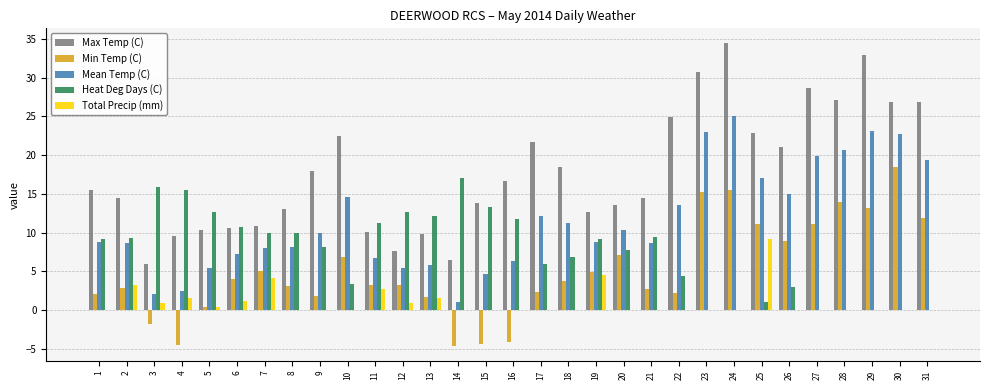

What is the greatest value displayed?

34.4